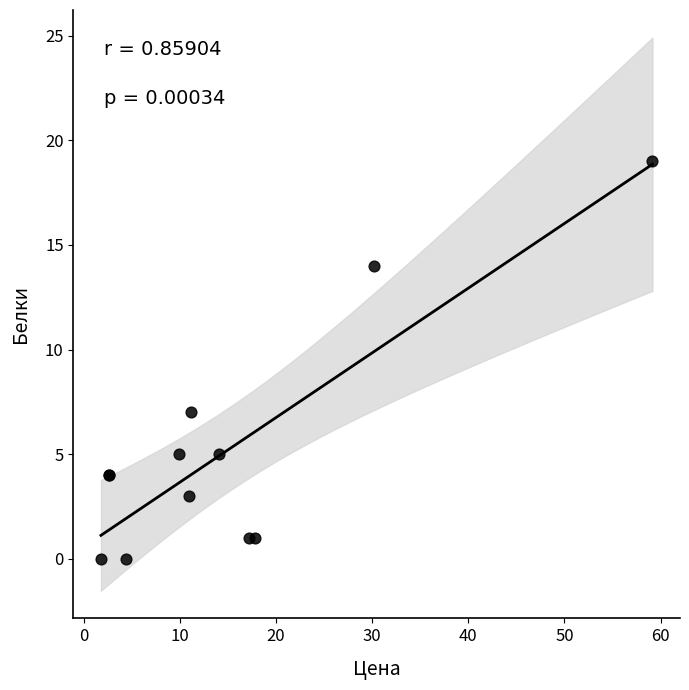

What Y value in the scatter plot is closest to 9?

7